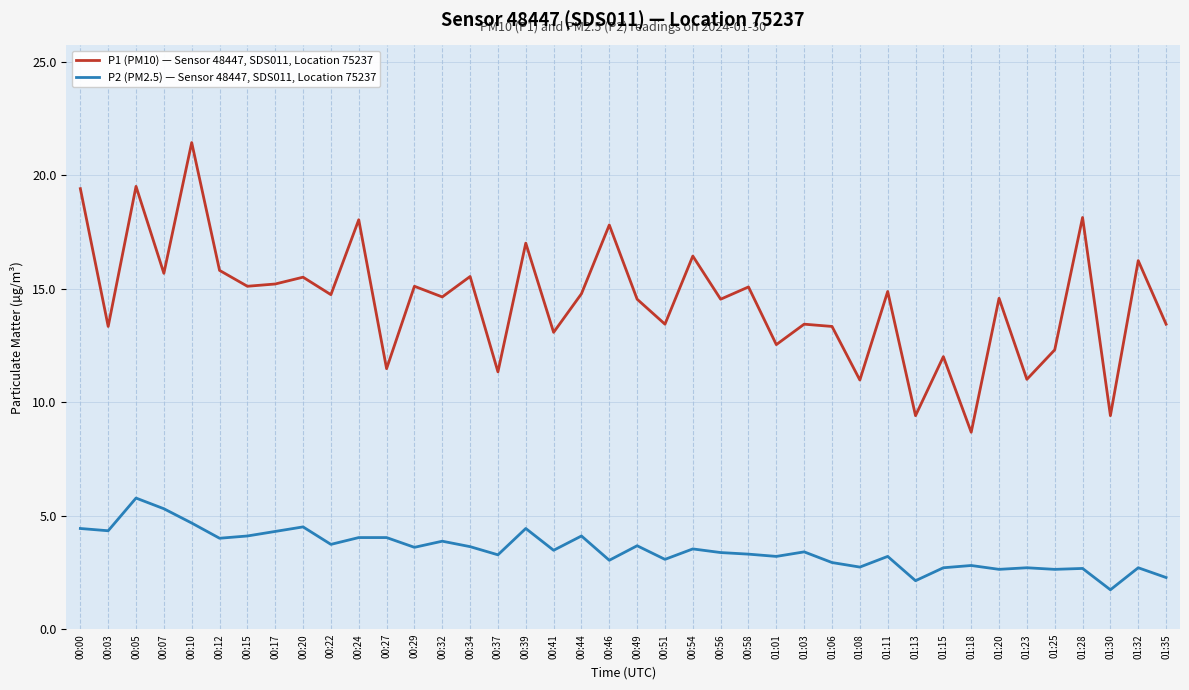

How many interior local valleys does the P1 (PM10) — Sensor 48447, SDS011, Location 75237 series have?

16